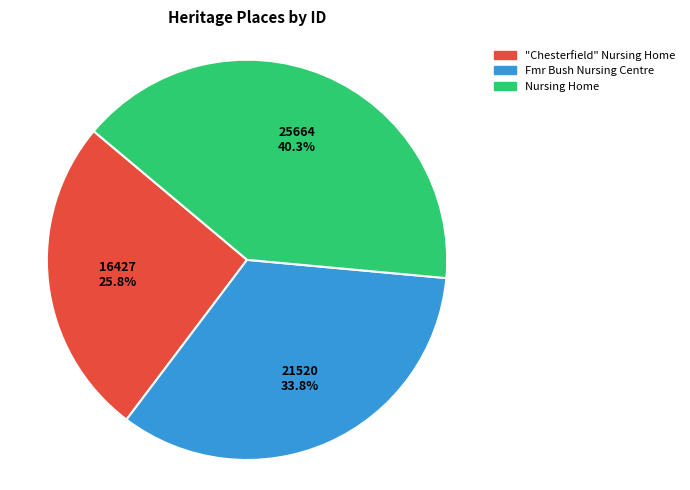

To the nearest percent, what is the difference between the Fmr Bush Nursing Centre and Nursing Home slice percentages?

7%